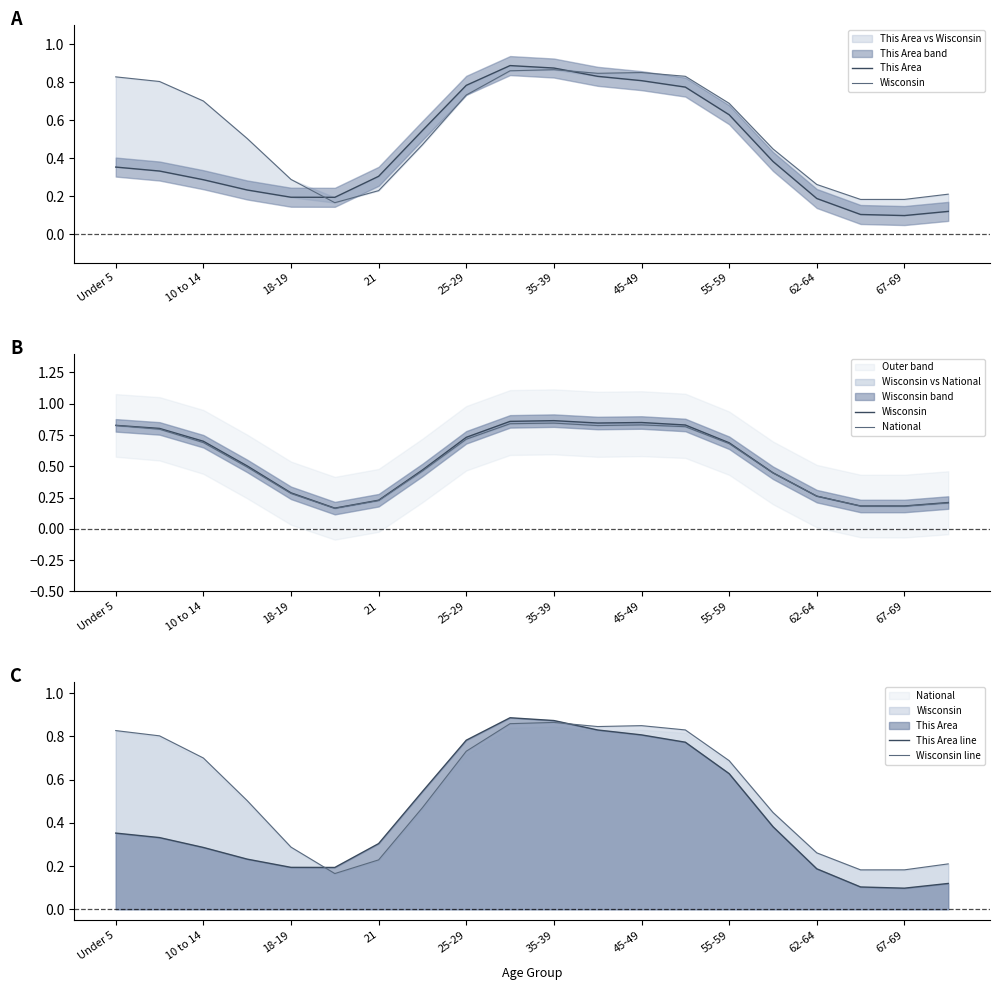

Count the Wisconsin line values in the range 0 to 1.

20